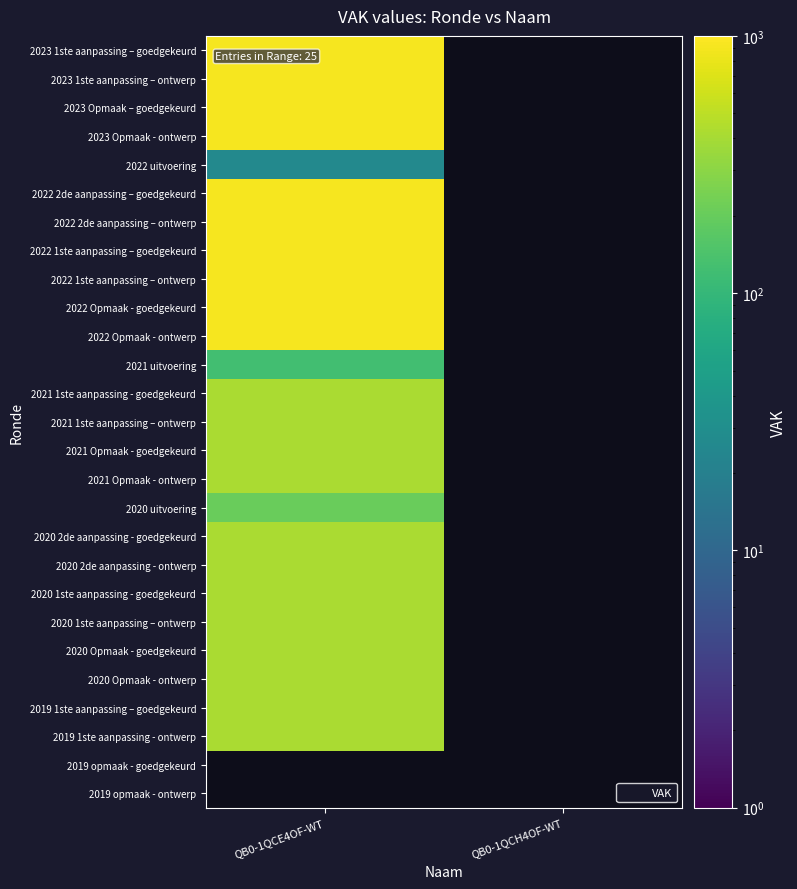

Rank the series by their maximum value, from highest to lowest.

2023 1ste aanpassing – goedgekeurd, 2023 1ste aanpassing – ontwerp, 2023 Opmaak – goedgekeurd, 2023 Opmaak - ontwerp, 2022 2de aanpassing – goedgekeurd, 2022 2de aanpassing – ontwerp, 2022 1ste aanpassing – goedgekeurd, 2022 1ste aanpassing – ontwerp, 2022 Opmaak - goedgekeurd, 2022 Opmaak - ontwerp, 2021 1ste aanpassing - goedgekeurd, 2021 1ste aanpassing – ontwerp, 2021 Opmaak - goedgekeurd, 2021 Opmaak - ontwerp, 2020 2de aanpassing - goedgekeurd, 2020 2de aanpassing - ontwerp, 2020 1ste aanpassing - goedgekeurd, 2020 1ste aanpassing – ontwerp, 2020 Opmaak - goedgekeurd, 2020 Opmaak - ontwerp, 2019 1ste aanpassing – goedgekeurd, 2019 1ste aanpassing - ontwerp, 2021 uitvoering, 2022 uitvoering, 2019 opmaak - goedgekeurd, 2019 opmaak - ontwerp, 2020 uitvoering